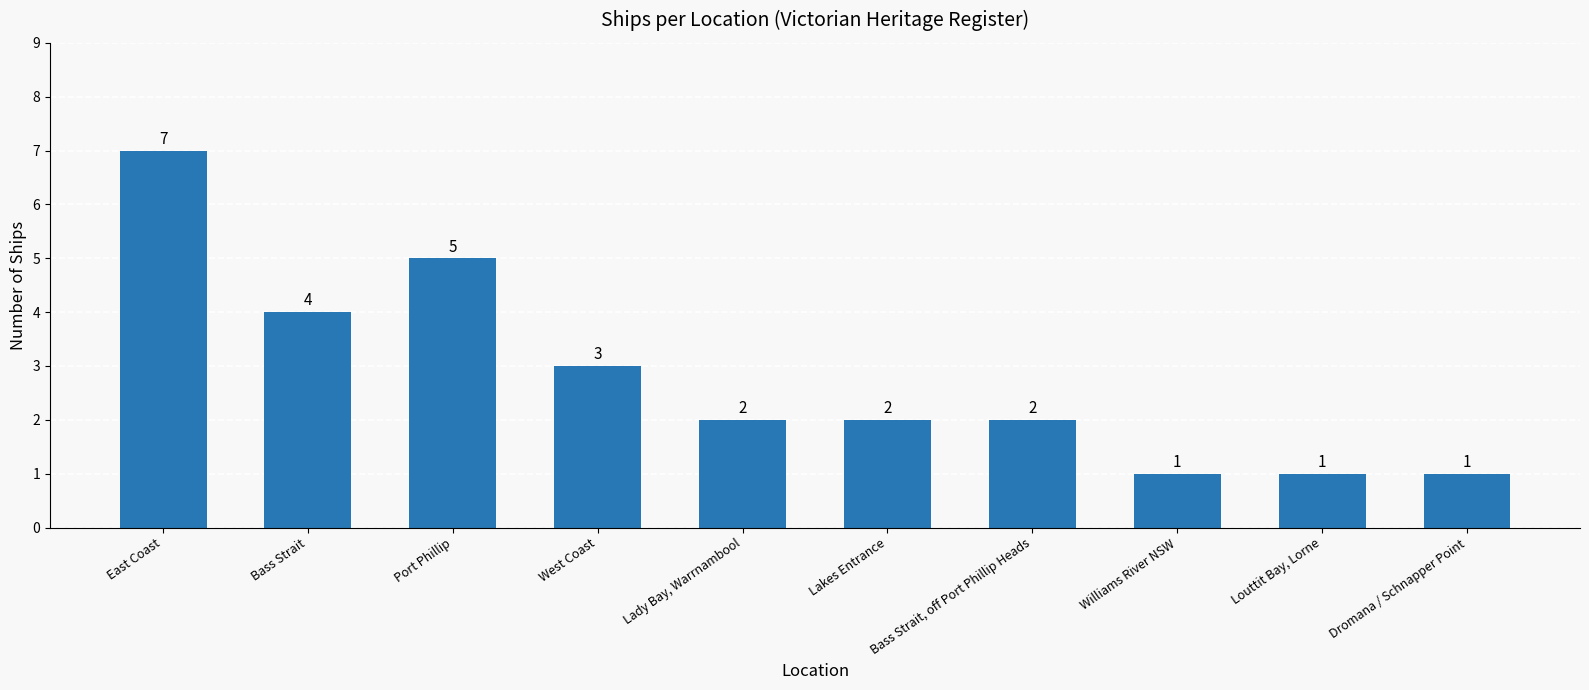

What is the sum of all values?

28